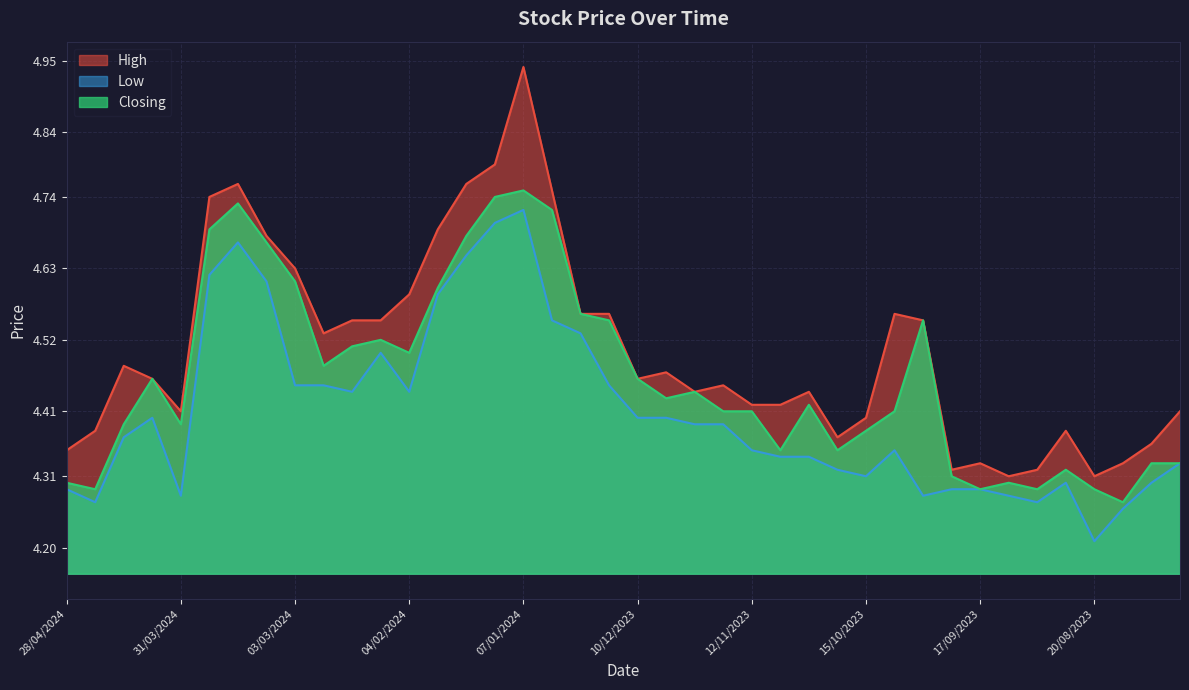

Which series has the largest total across all categories?

High